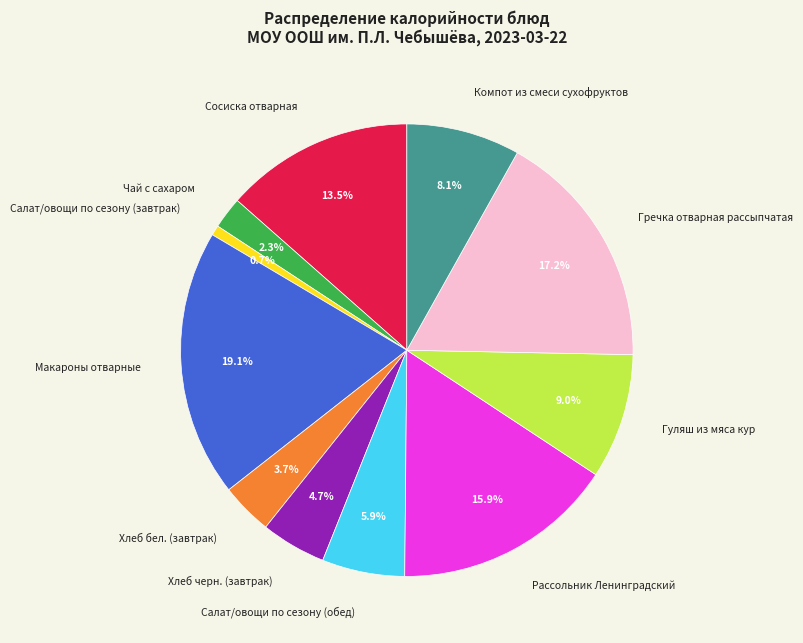

What percentage is the Гуляш из мяса кур slice, to the nearest percent?

9%